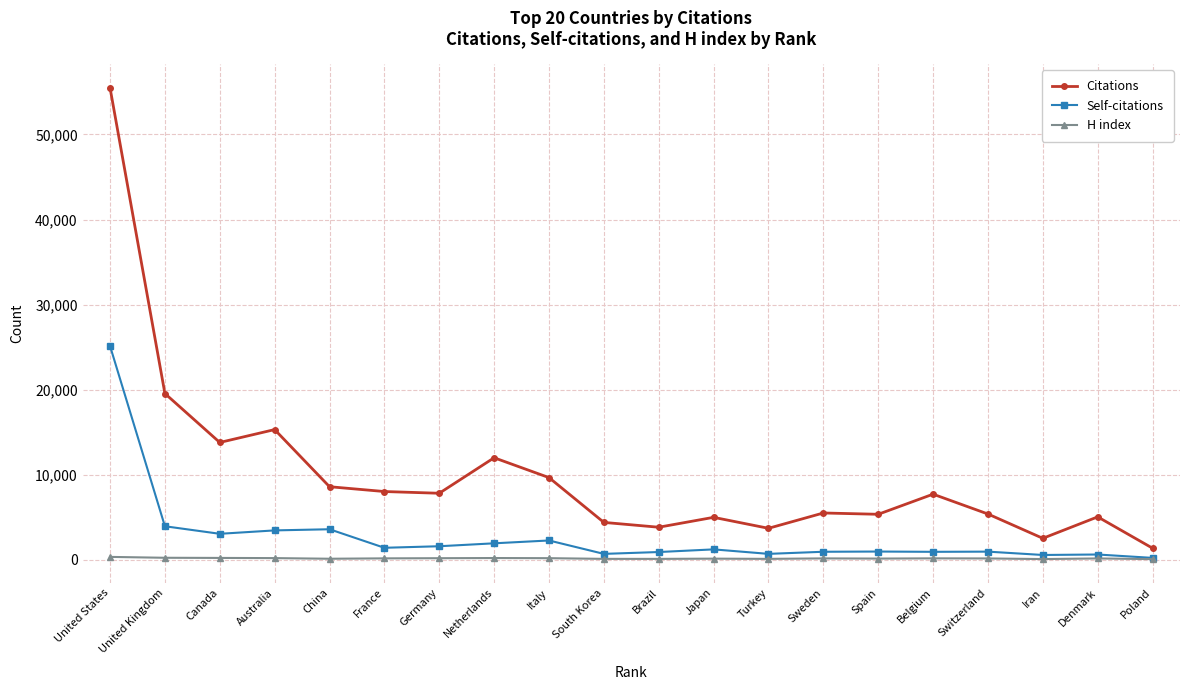

Where does the H index series first go above 146?

United States